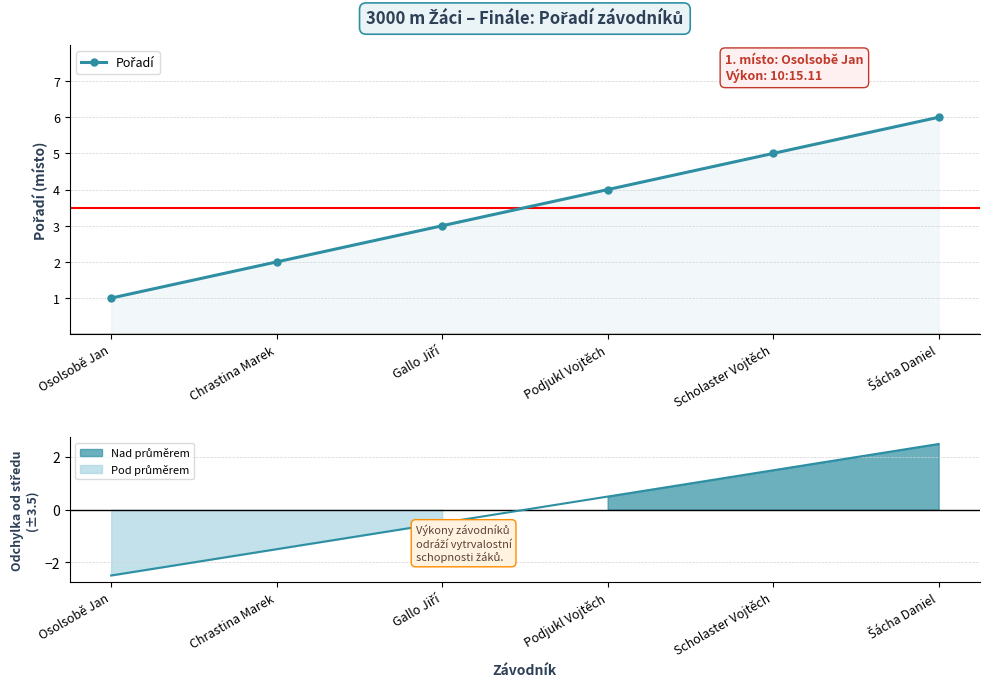

What is the value of the 4th point from the left?

4